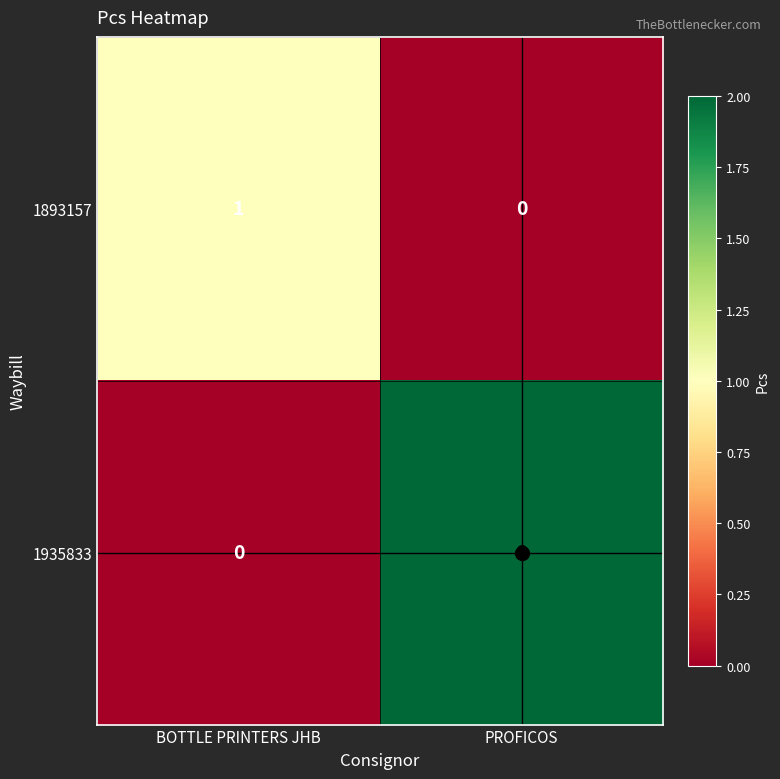

At how many categories does at least one series exceed 0?

2